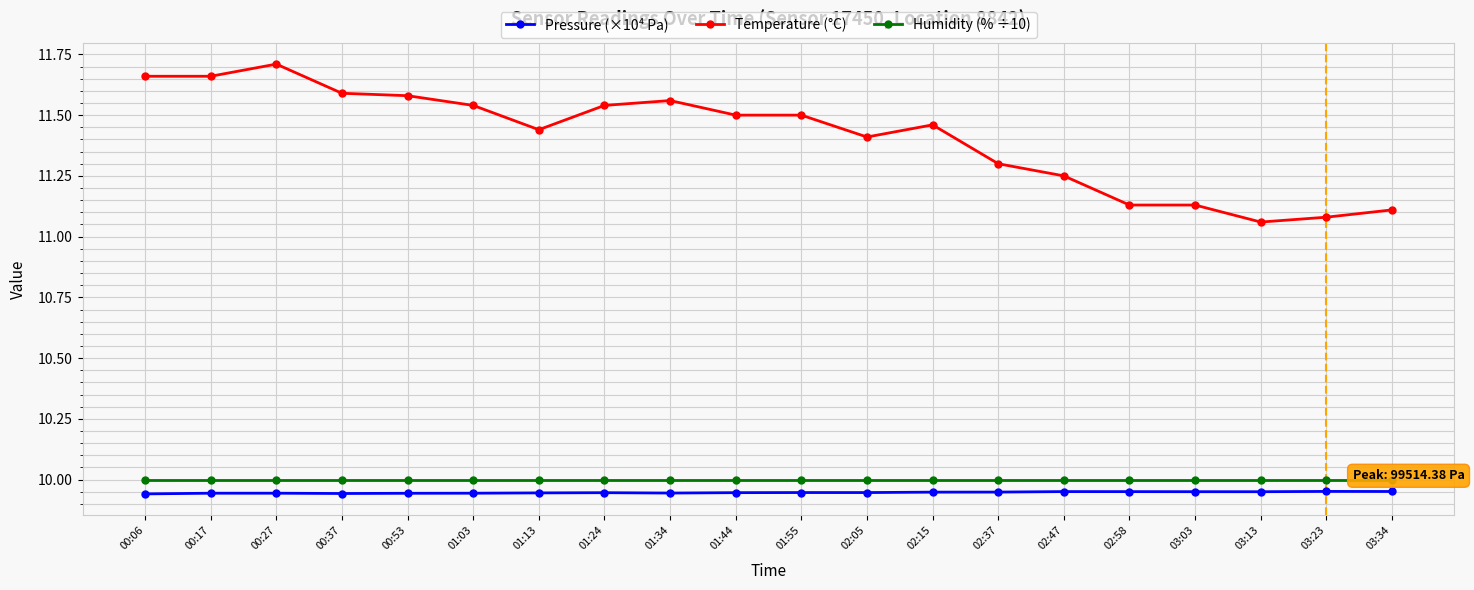

What position from the left is 00:37?

4